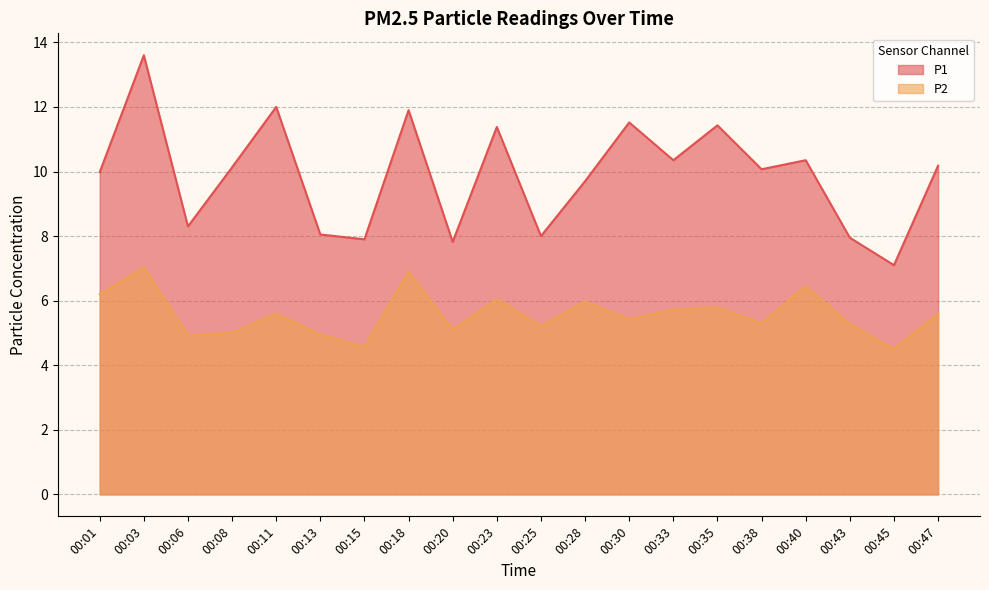

What is the difference between the highest and lowest values at 00:35?

5.6